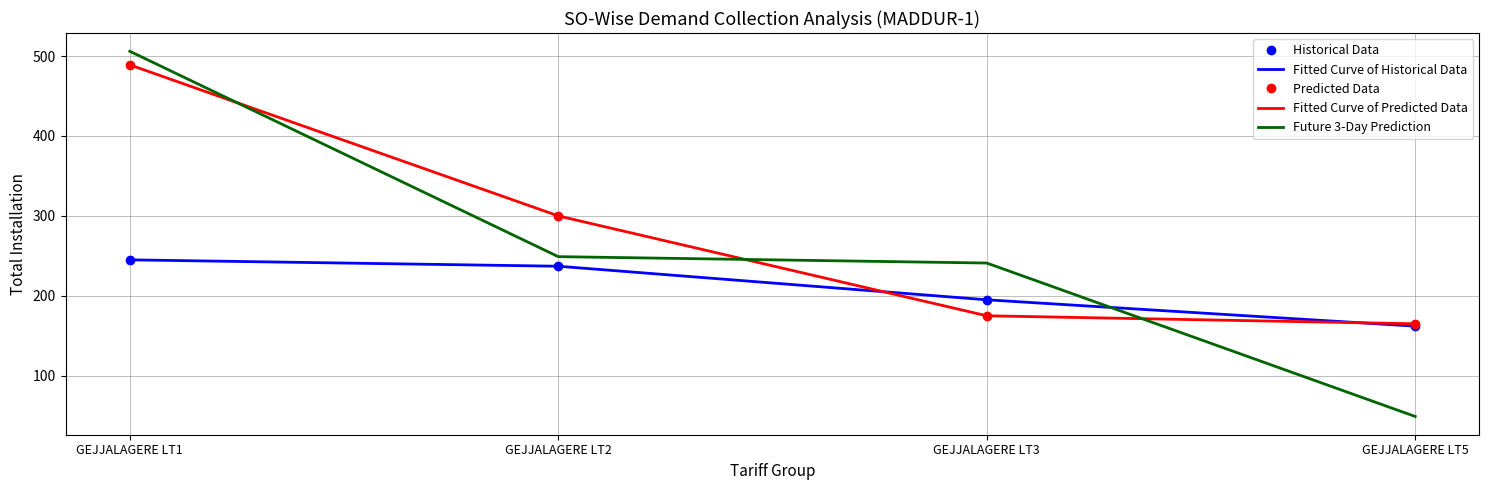

Is the value of Fitted Curve of Historical Data at GEJJALAGERE LT2 greater than the value of Predicted Data at GEJJALAGERE LT2?

No